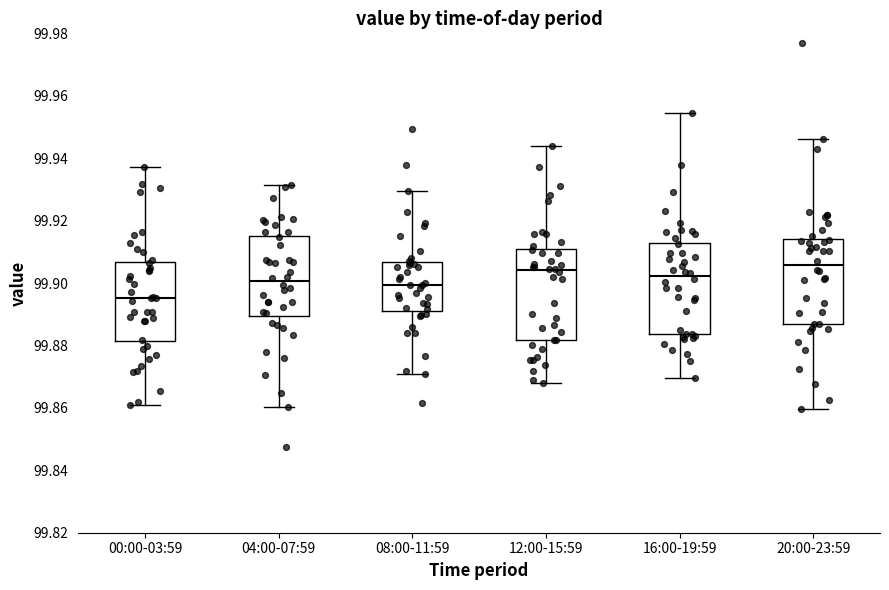

Reading left to right, read every box against the y-axis: the position of its median line, the range the box covers, and the ends of its whiskers. The values are not printed on the chart, so give them approximately, as read against the axis.

00:00-03:59: median 99.896, box 99.882 to 99.906, whiskers 99.860 to 99.938
04:00-07:59: median 99.900, box 99.890 to 99.916, whiskers 99.860 to 99.932
08:00-11:59: median 99.900, box 99.892 to 99.906, whiskers 99.870 to 99.930
12:00-15:59: median 99.904, box 99.882 to 99.910, whiskers 99.868 to 99.944
16:00-19:59: median 99.902, box 99.884 to 99.912, whiskers 99.870 to 99.954
20:00-23:59: median 99.906, box 99.886 to 99.914, whiskers 99.860 to 99.946